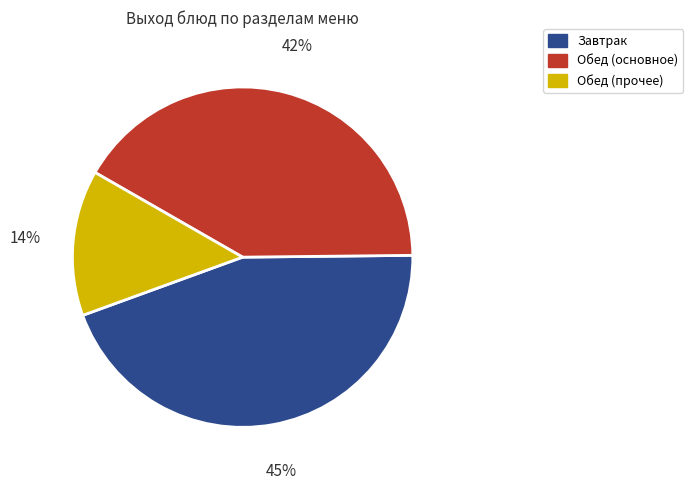

Combined, do Завтрак and Обед (прочее) account for over 50%?

Yes